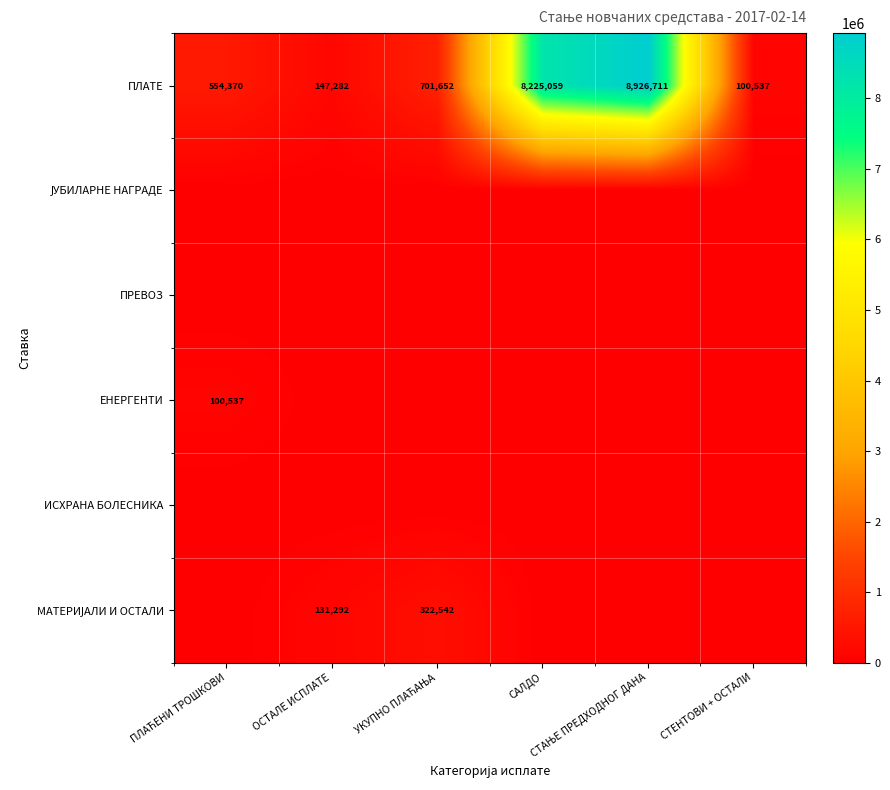

At which label does ПЛАТЕ first exceed 701651?

УКУПНО ПЛАЋАЊА